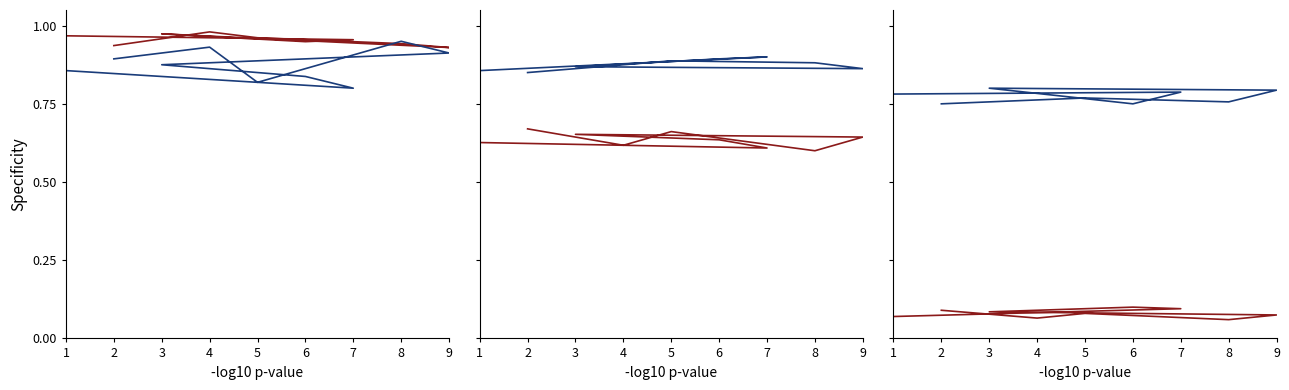

How many lines are shown in the chart?

6